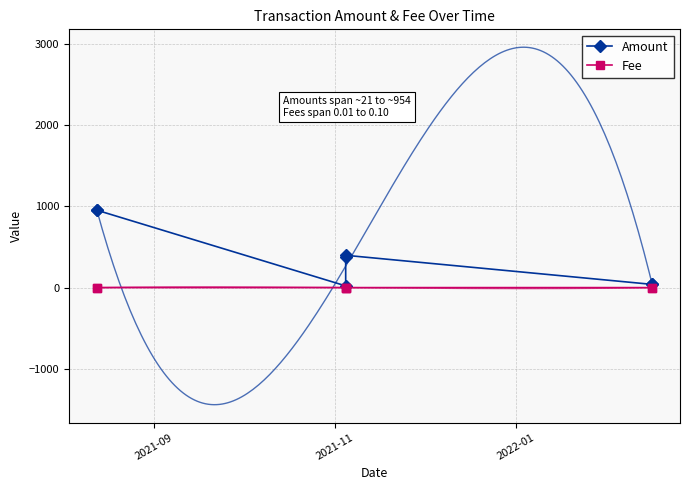

At which category does Fee reach its first local peak?

2021-11